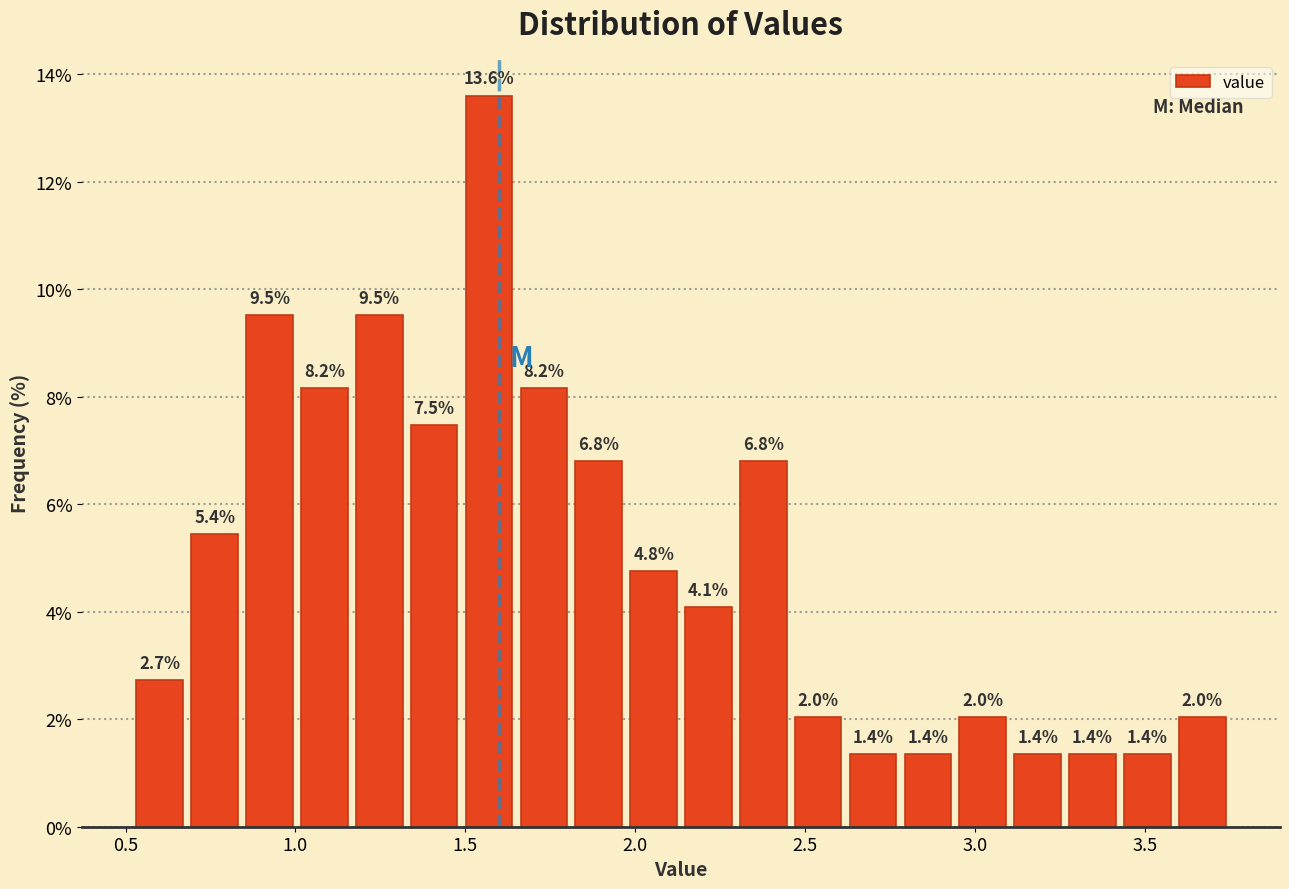

Around what value on the x-axis is the tallest bar? Give the approximate position of its centre, as read against the axis.

1.55